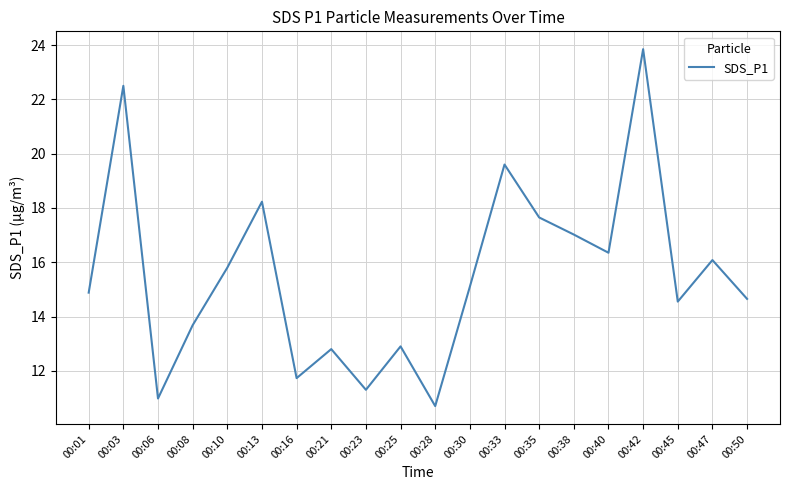

What is the smallest value displayed?

10.7